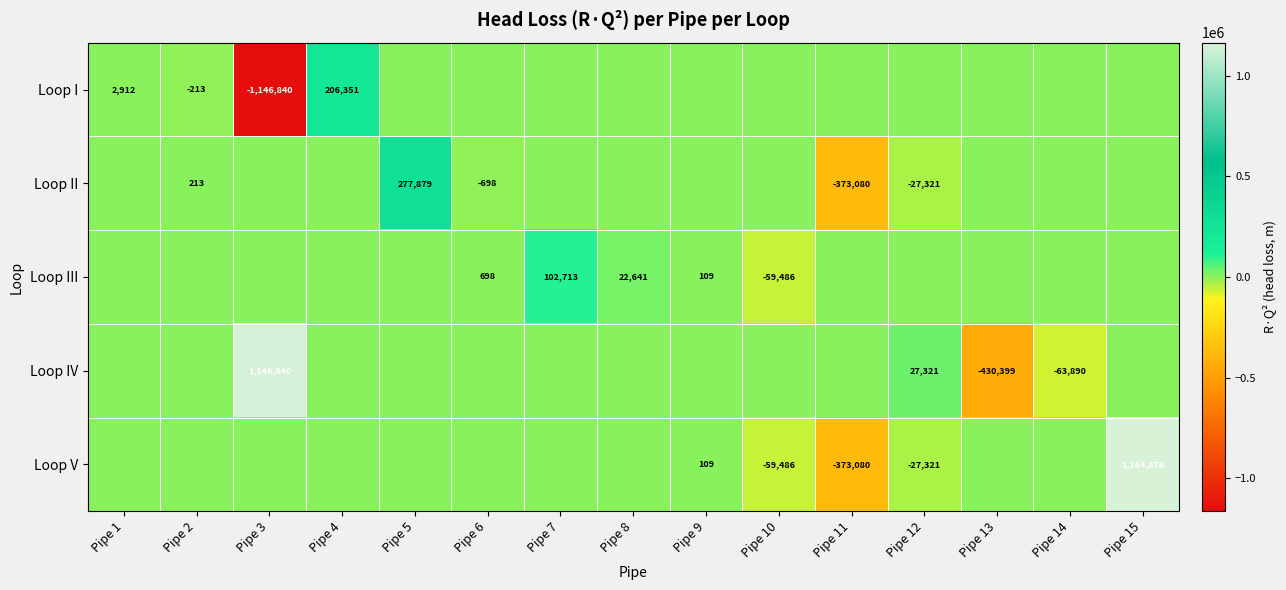

Where does the Loop III series first go above 0?

Pipe 6